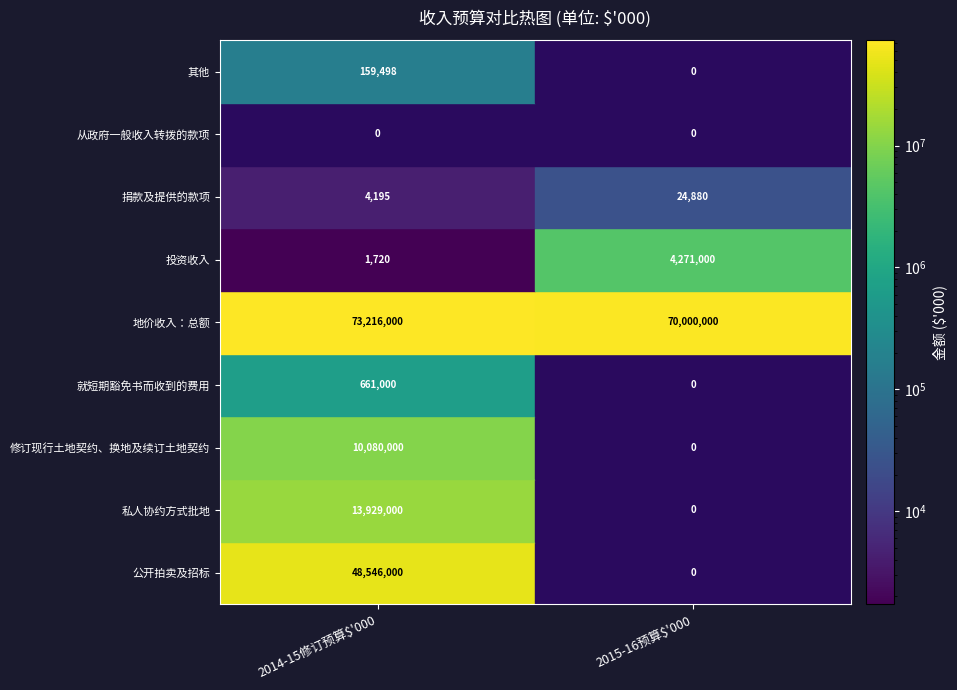

True or false: 投资收入 has a value of 2163233 at 1.

False